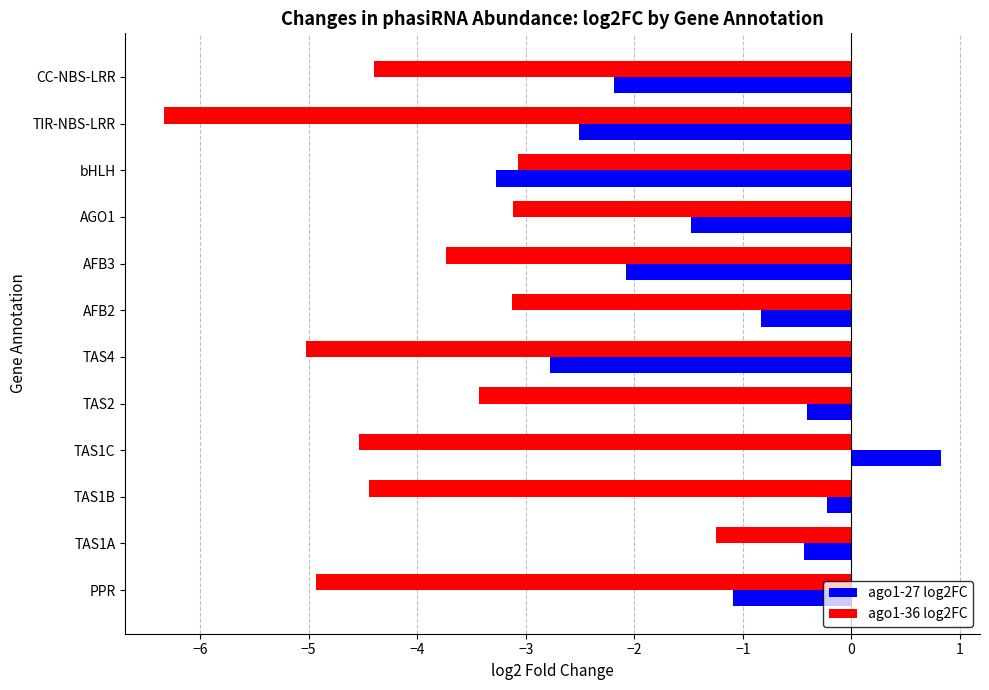

What is the difference between the maximum and minimum values in the ago1-27 log2FC series?

4.1